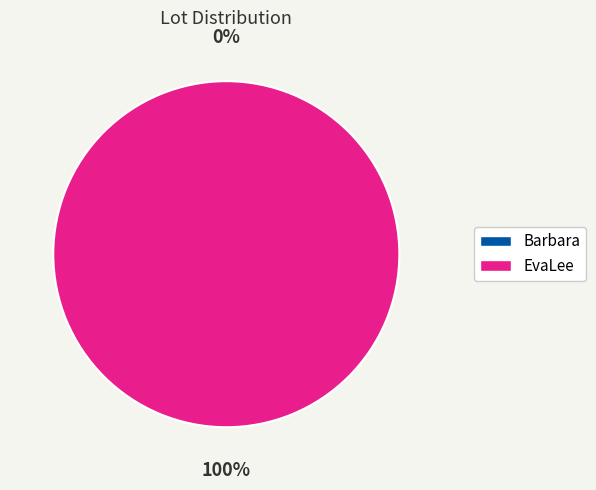

What percentage do Barbara and EvaLee together represent?

100.0%